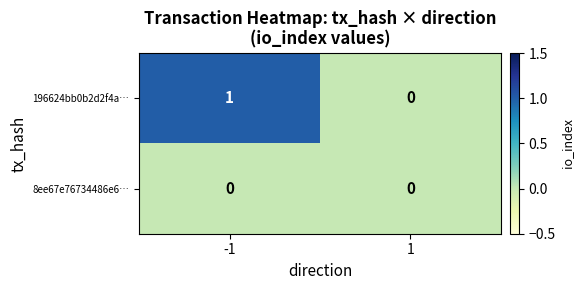

What is the greatest value displayed?

1